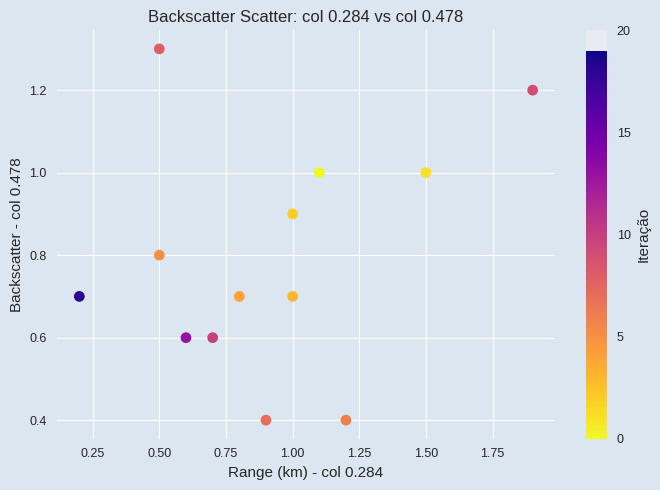

What is the range of Y values (max minus min)?

0.9